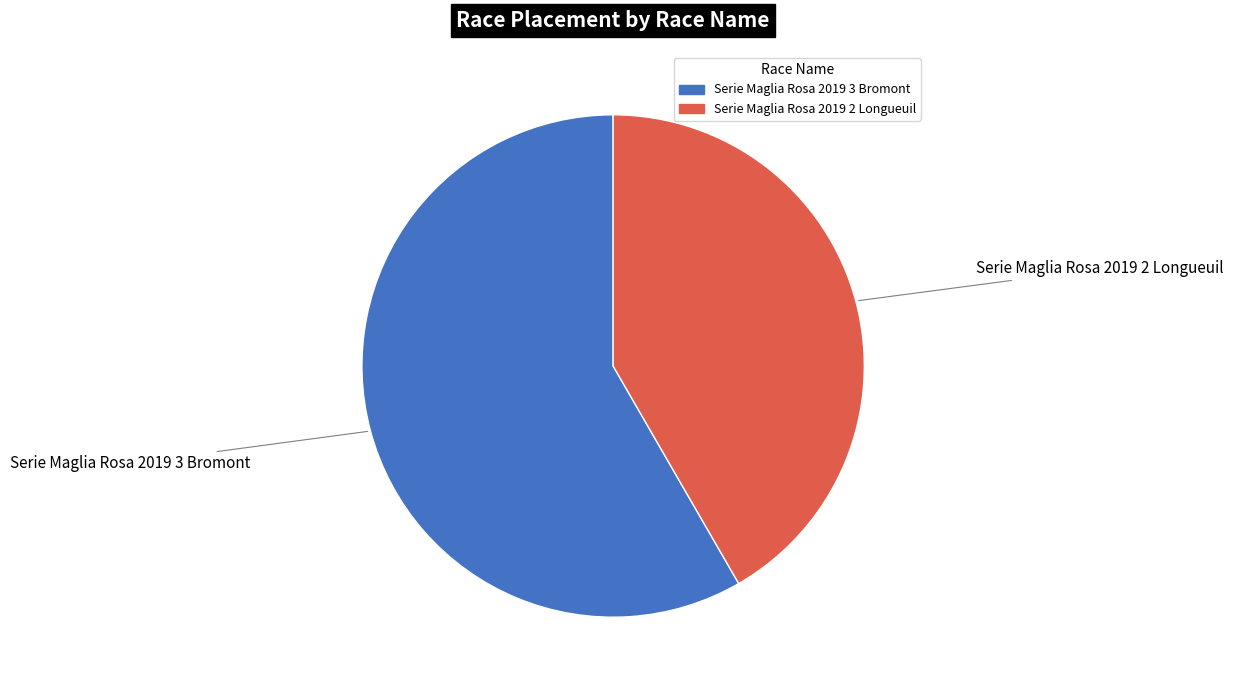

Is the sum of Serie Maglia Rosa 2019 2 Longueuil and Serie Maglia Rosa 2019 3 Bromont greater than half?

Yes